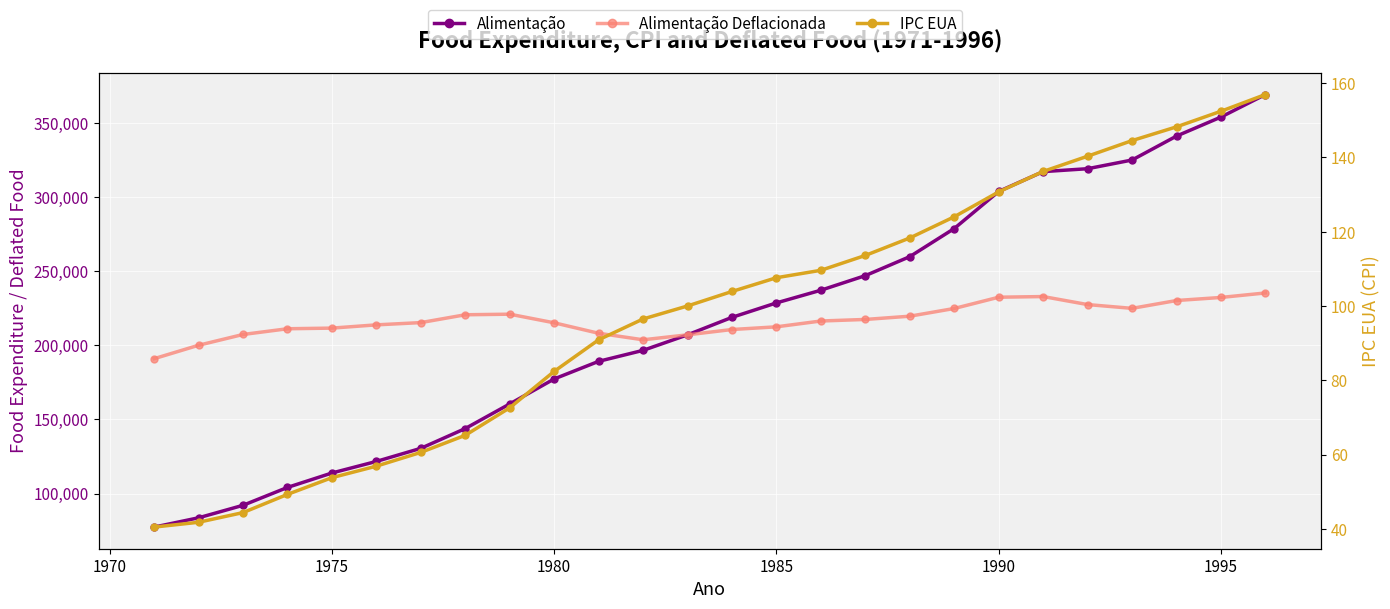

What is the average value of the Alimentação Deflacionada series?

217101.3